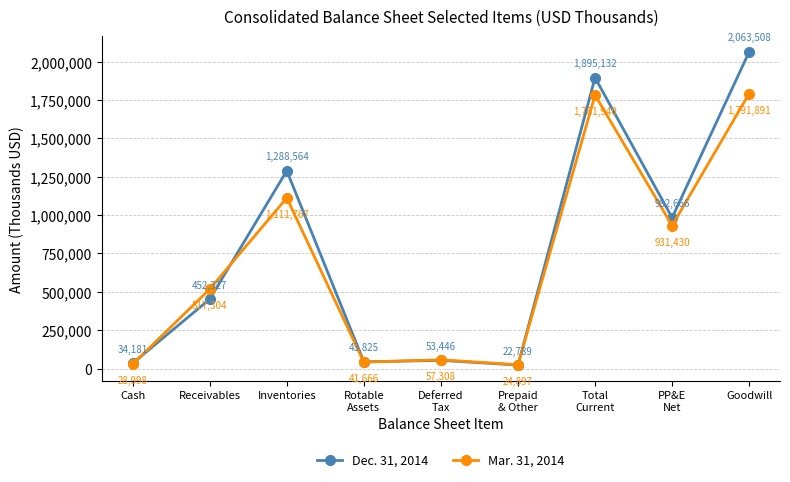

At how many categories does at least one series exceed 1637497?

2